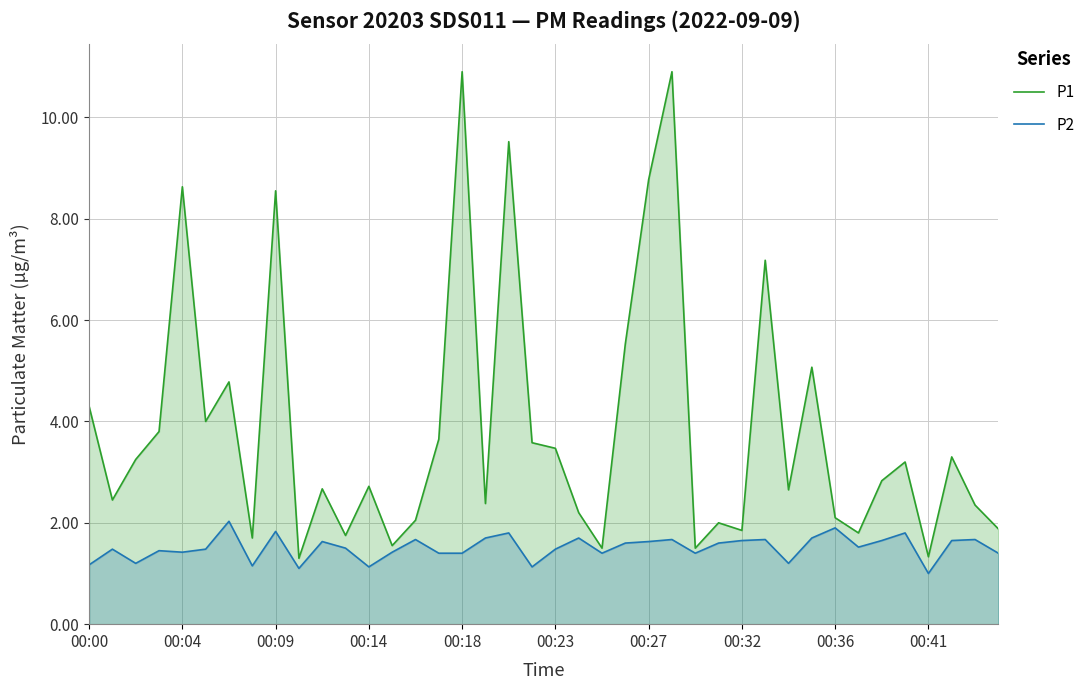

Reading right to left, what are all the values shown in this chart?

P1: 1.9	2.4	3.3	1.3	3.2	2.8	1.8	2.1	5.1	2.6	7.2	1.9	2.0	1.5	10.9	8.8	5.5	1.5	2.2	3.5	3.6	9.5	2.4	10.9	3.6	2.0	1.6	2.7	1.8	2.7	1.3	8.6	1.7	4.8	4.0	8.6	3.8	3.2	2.5	4.3
P2: 1.4	1.7	1.6	1.0	1.8	1.6	1.5	1.9	1.7	1.2	1.7	1.6	1.6	1.4	1.7	1.6	1.6	1.4	1.7	1.5	1.1	1.8	1.7	1.4	1.4	1.7	1.4	1.1	1.5	1.6	1.1	1.8	1.1	2.0	1.5	1.4	1.4	1.2	1.5	1.2